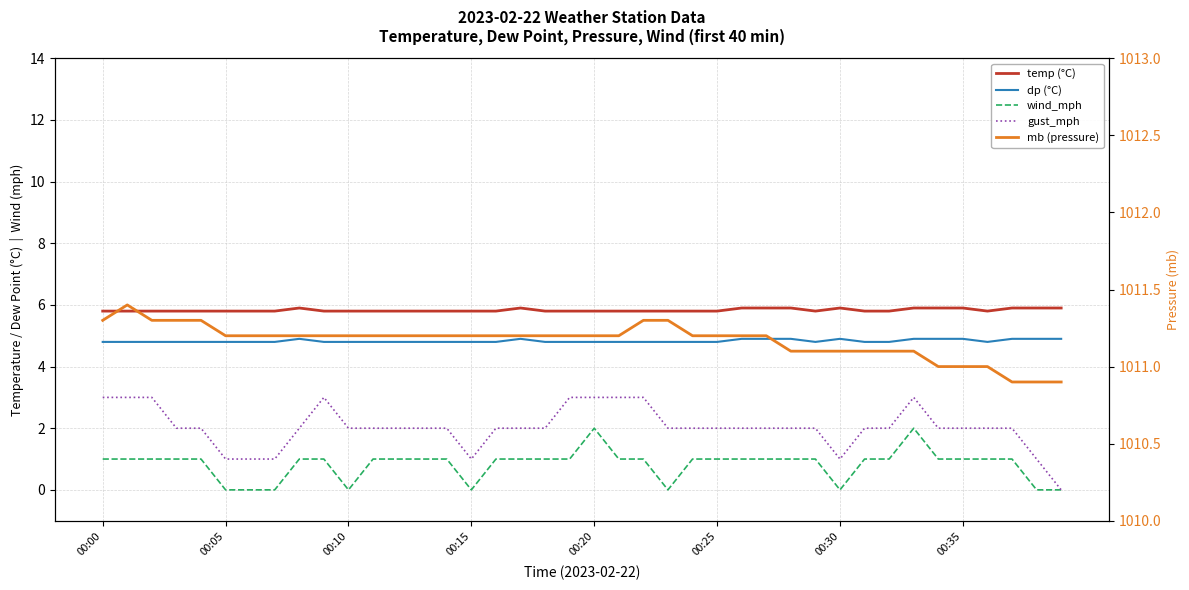

What is the difference between the maximum and minimum values in the dp (°C) series?

0.1